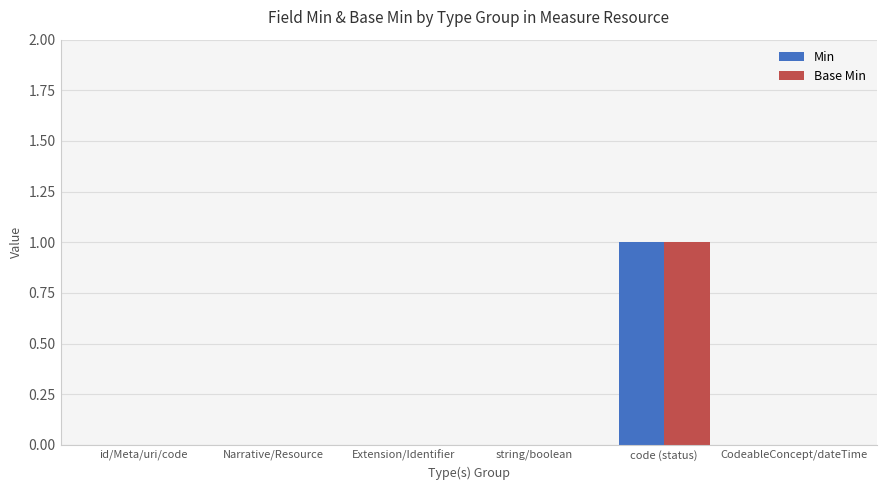

At which label does Min reach its peak?

code (status)